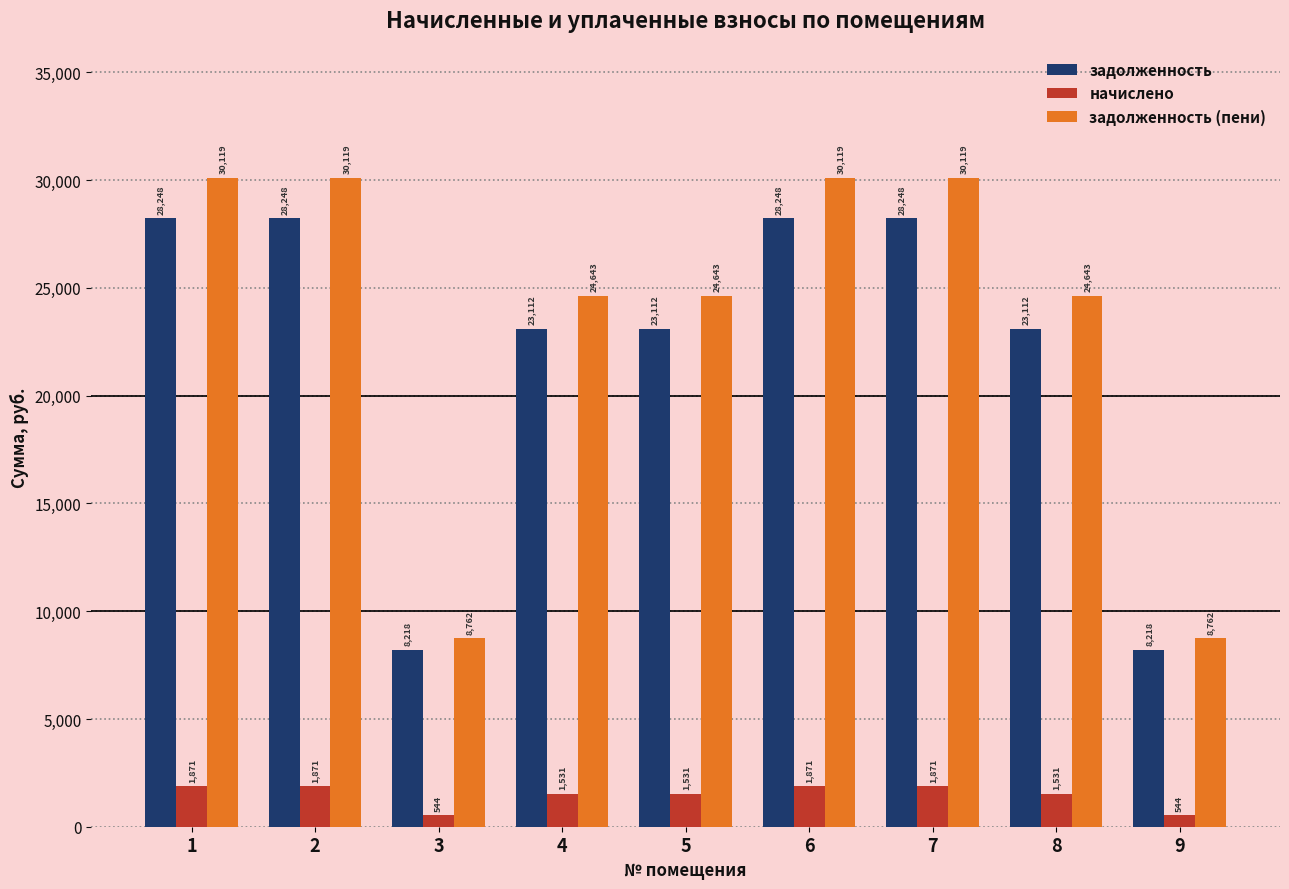

Which series has the largest total across all categories?

задолженность (пени)